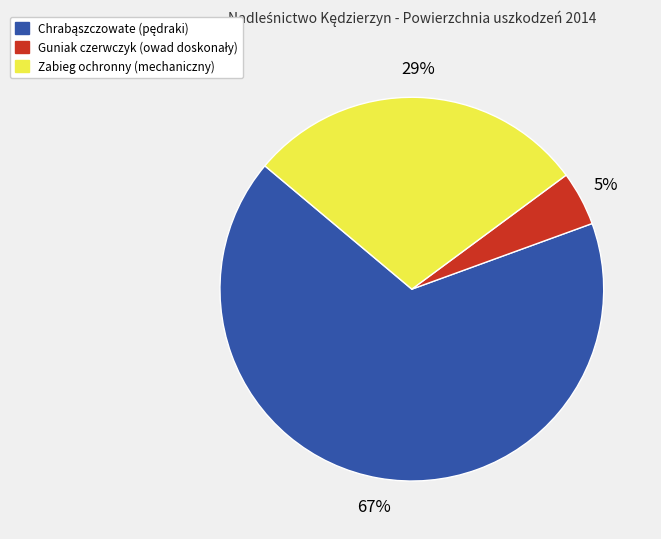

To the nearest percent, what portion does Zabieg ochronny (mechaniczny) represent?

29%